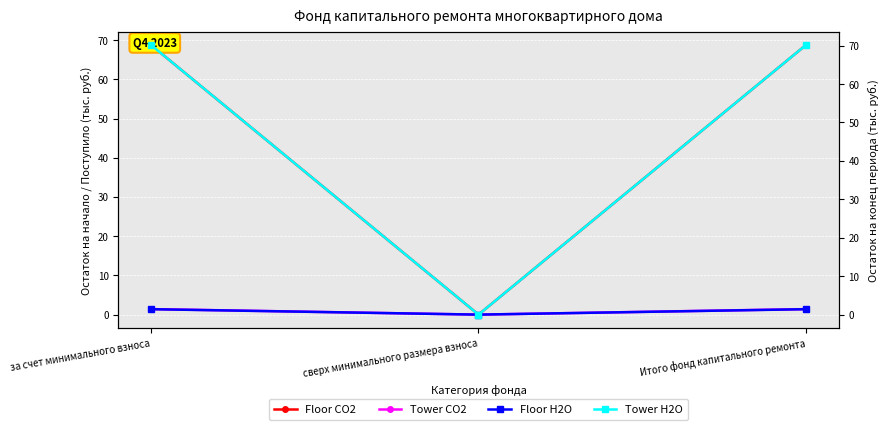

Reading left to right, list all the values displayed in this chart.

Floor CO2: за счет минимального взноса=68.7	сверх минимального размера взноса=0.0	Итого фонд капитального ремонта=68.7
Tower CO2: за счет минимального взноса=1.4	сверх минимального размера взноса=0.0	Итого фонд капитального ремонта=1.4
Floor H2O: за счет минимального взноса=1.4	сверх минимального размера взноса=0.0	Итого фонд капитального ремонта=1.4
Tower H2O: за счет минимального взноса=70.1	сверх минимального размера взноса=0.0	Итого фонд капитального ремонта=70.1